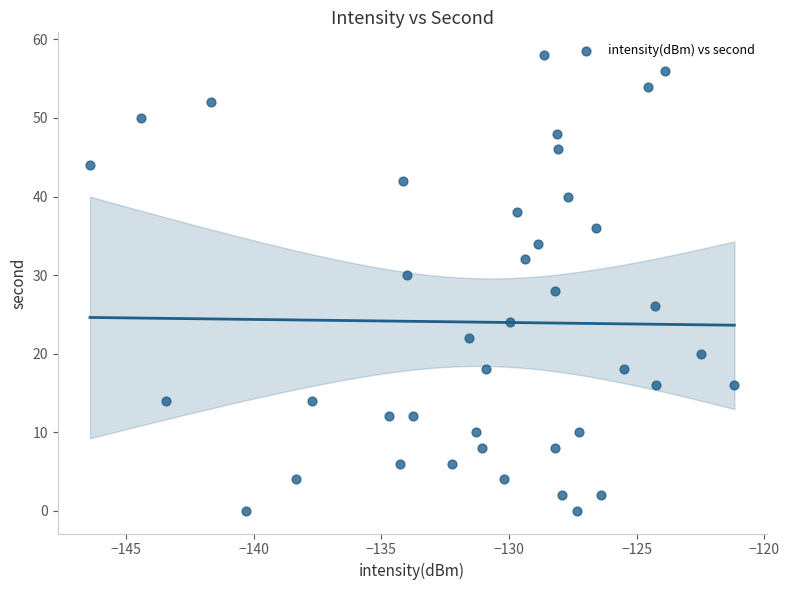

What is the range of Y values (max minus min)?

58